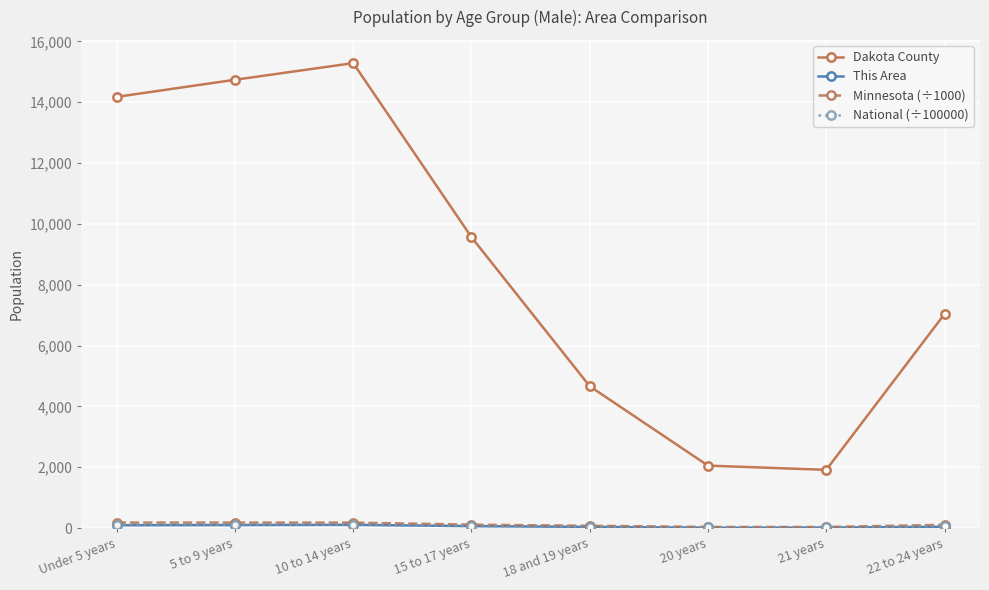

Between Under 5 years and 21 years, which series saw the biggest shift?

Dakota County